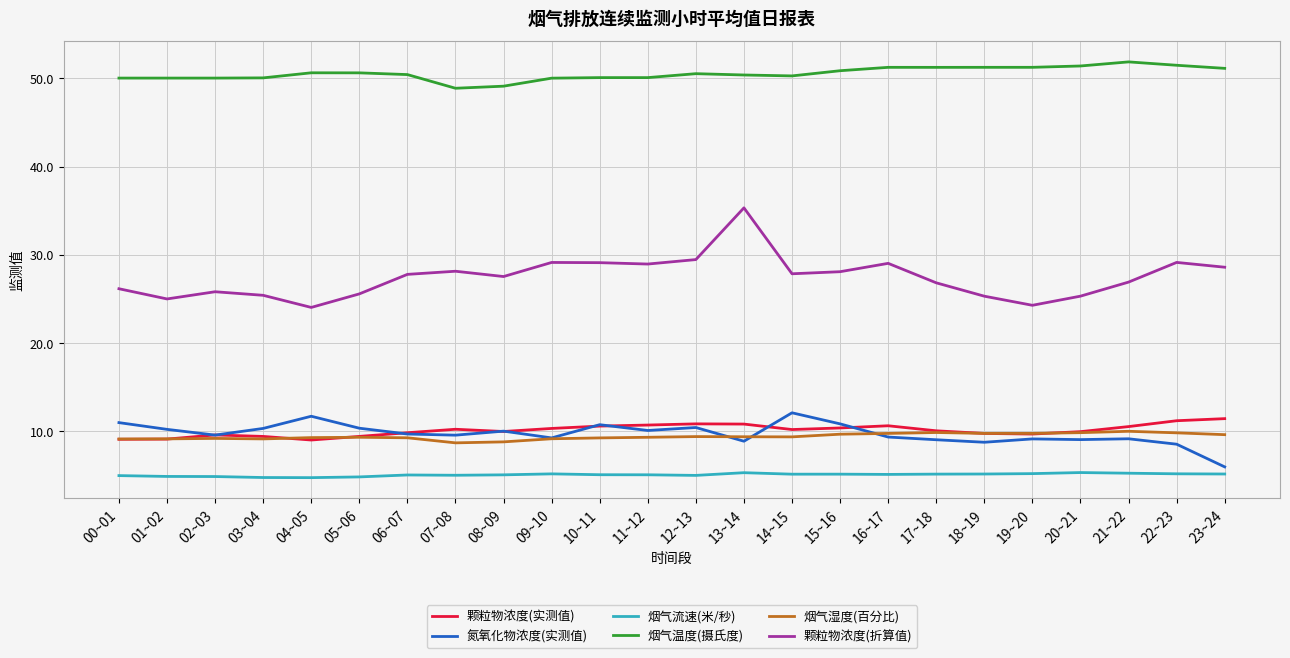

What is the spread (max minus min) of values at 12~13?

45.5